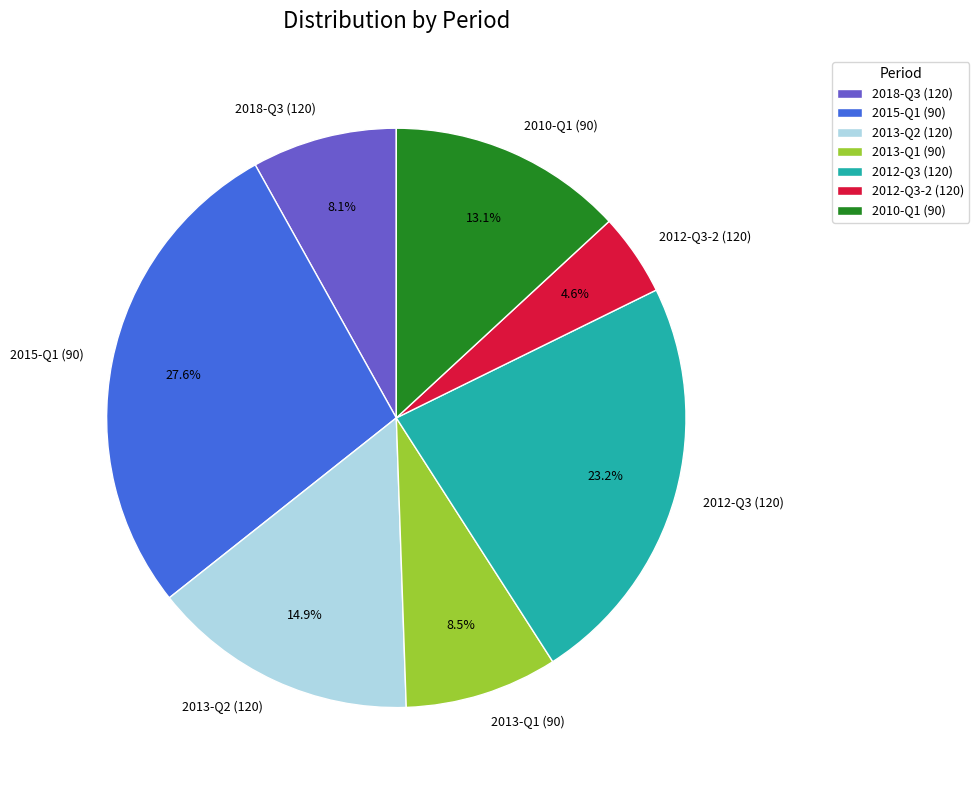

Which has a higher value, 2012-Q3 (120) or 2012-Q3-2 (120)?

2012-Q3 (120)